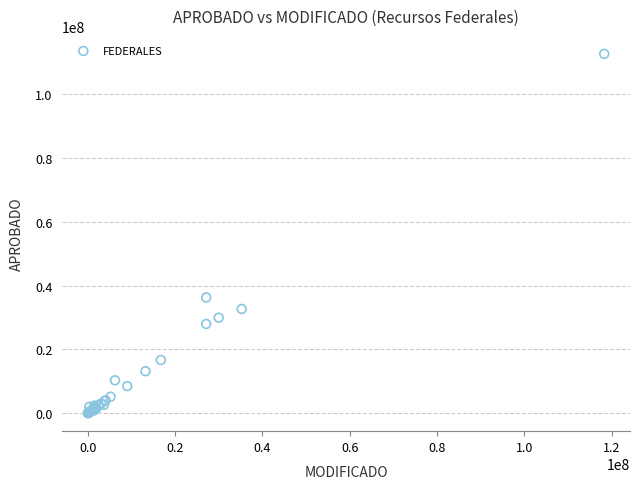

What Y value in the scatter plot is closest to 56348898?

36313000.0